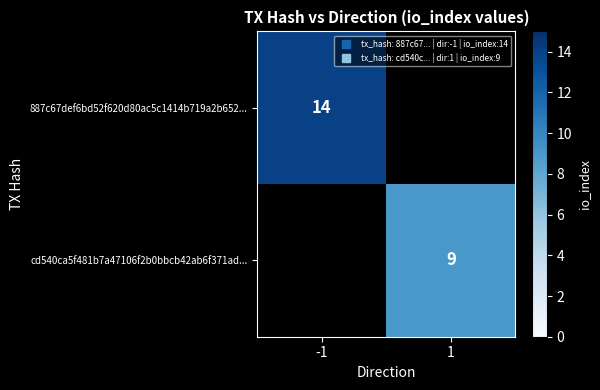

Where is 887c67def6bd52f620d80ac5c1414b719a2b652... nearest to the value 14?

-1